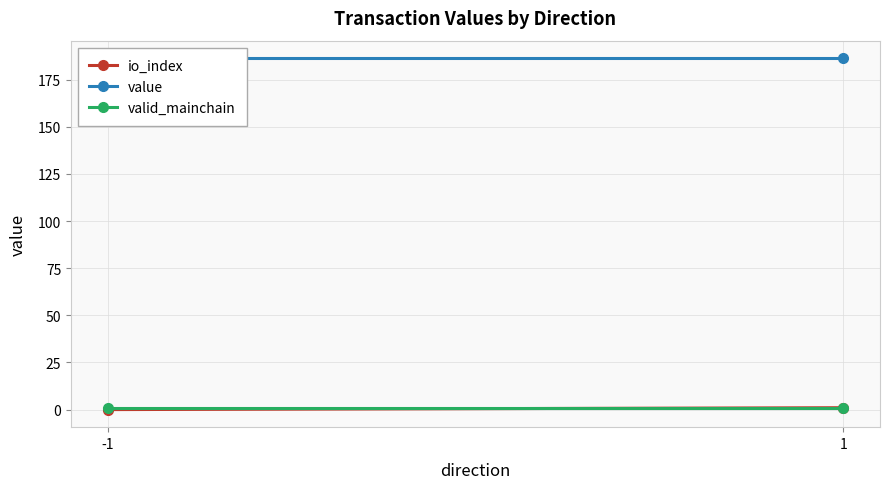

What is the value of the io_index point at the 2nd from the left?

1.0